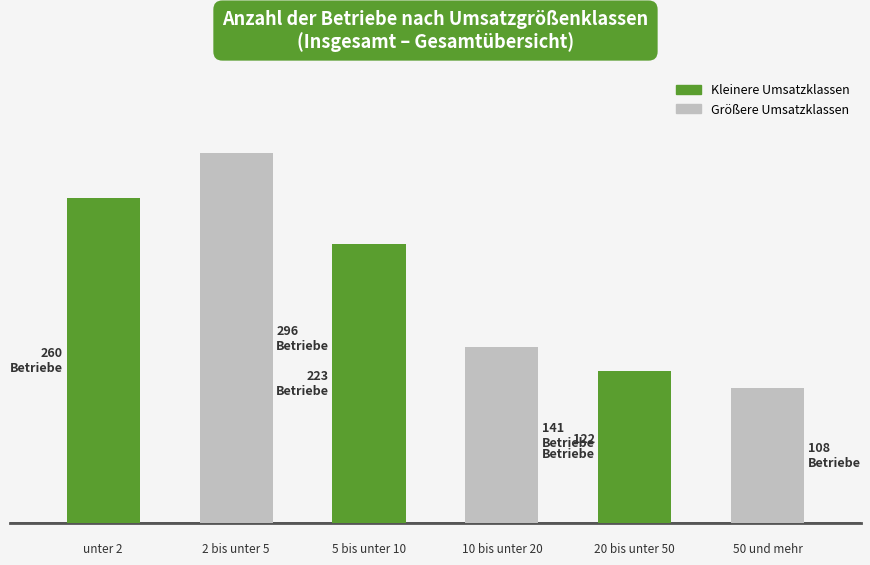

Does the chart contain any negative values?

No